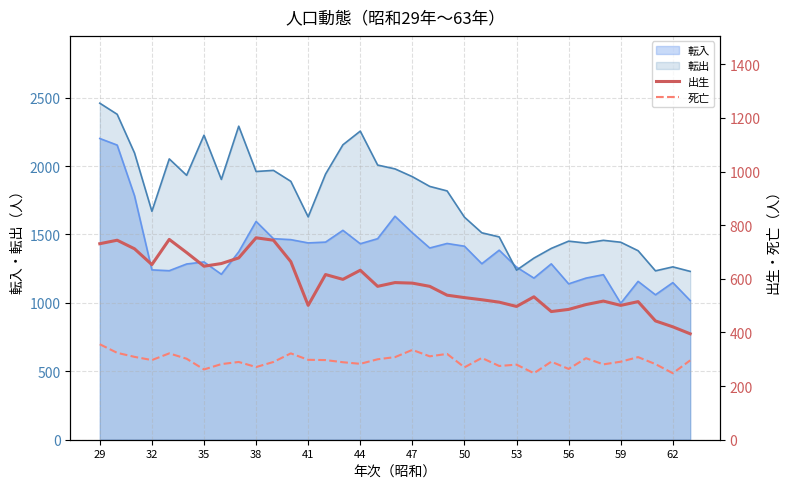

What is the highest value of the 転入 series?

2201